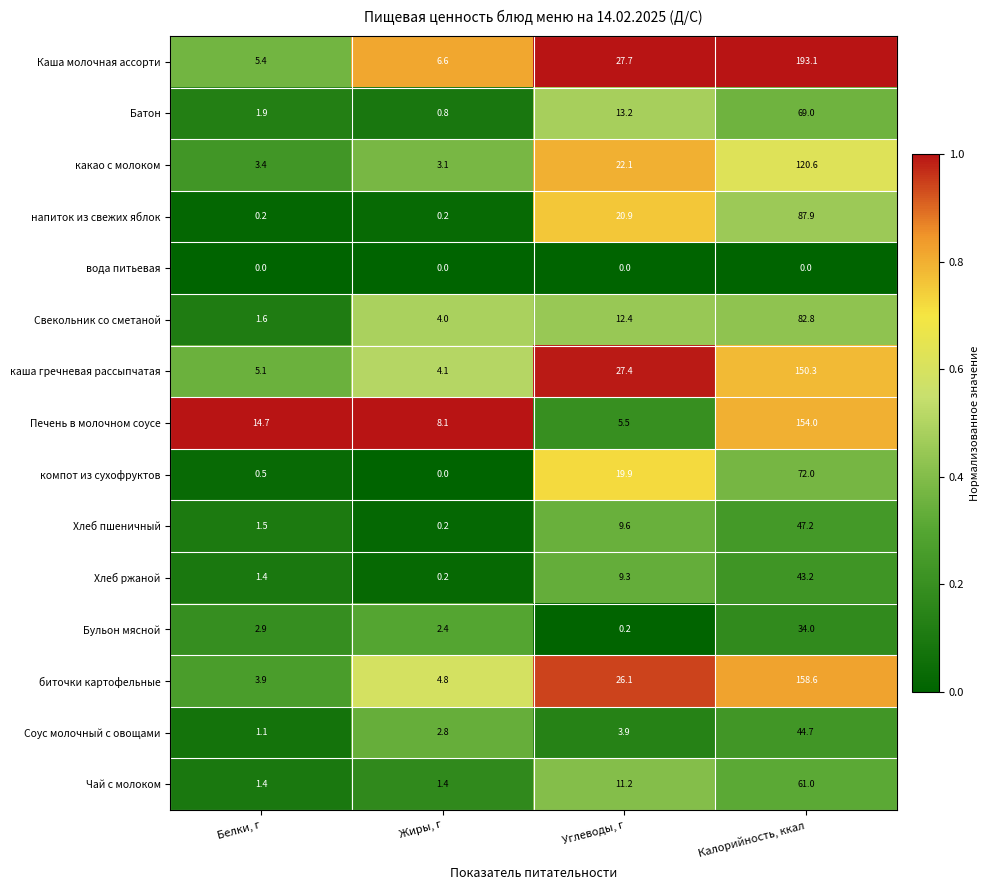

What is the spread (max minus min) of values at Белки, г?

14.7